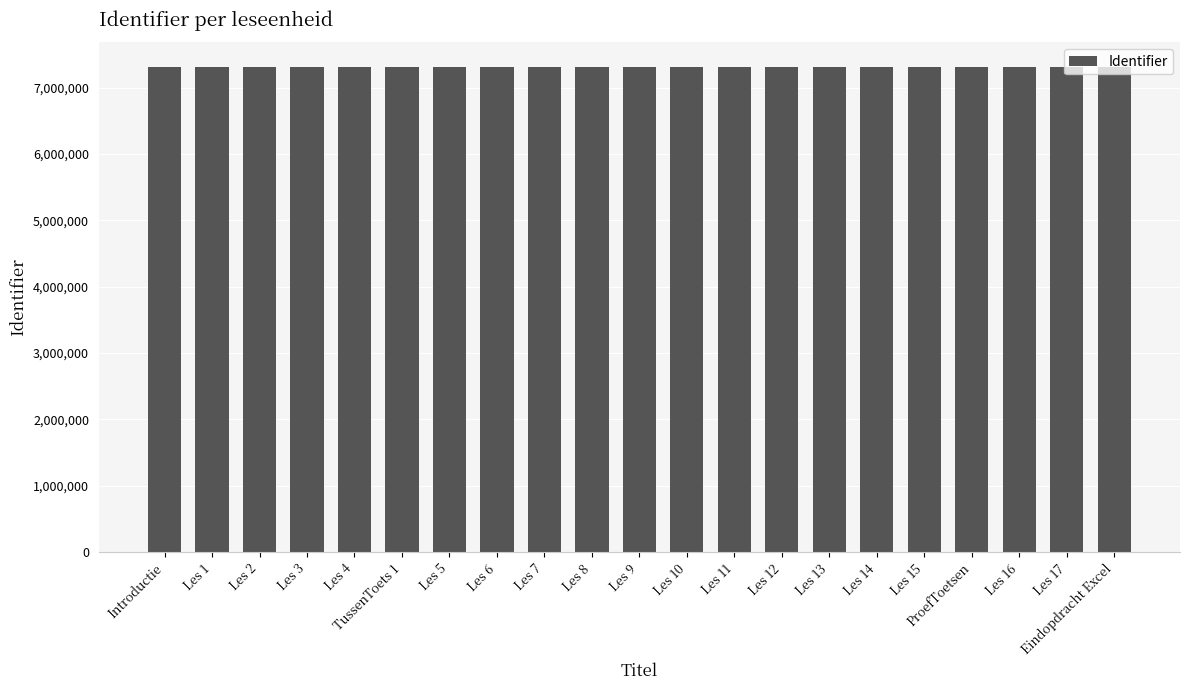

Read the value at Les 3.

7318649